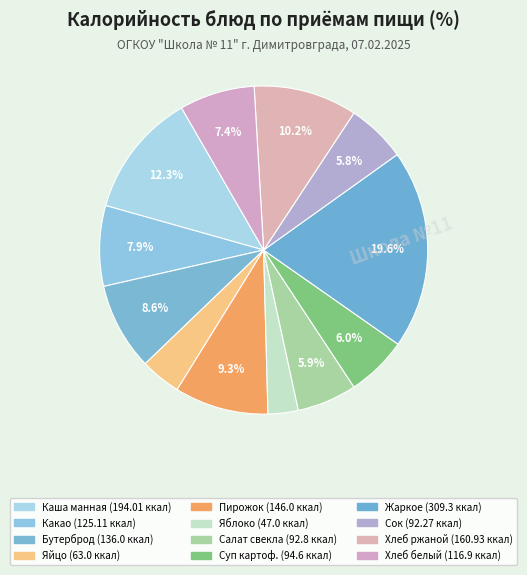

How many segments does this pie chart have?

12